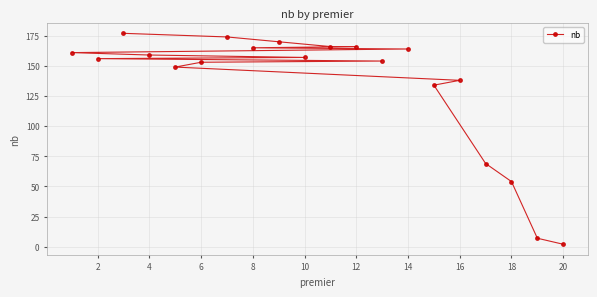

The chart shows a value of 165 at 8. True or false?

True